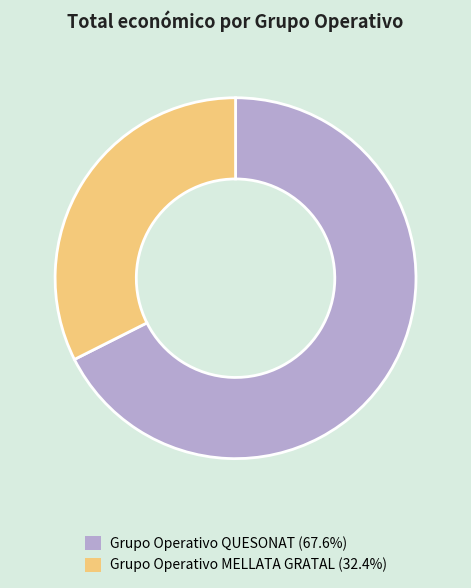

Is the sum of Grupo Operativo MELLATA GRATAL (32.4%) and Grupo Operativo QUESONAT (67.6%) greater than half?

Yes